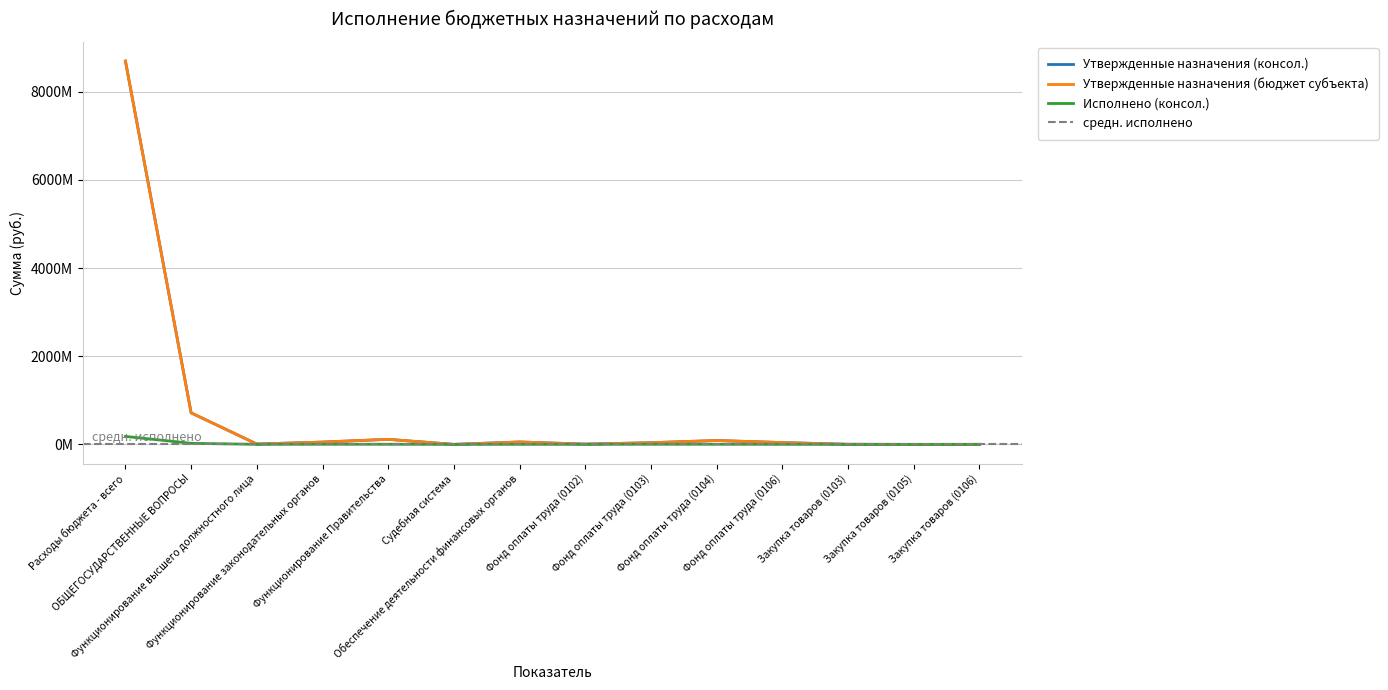

Where is the first local maximum for Утвержденные назначения (консол.)?

Функционирование Правительства